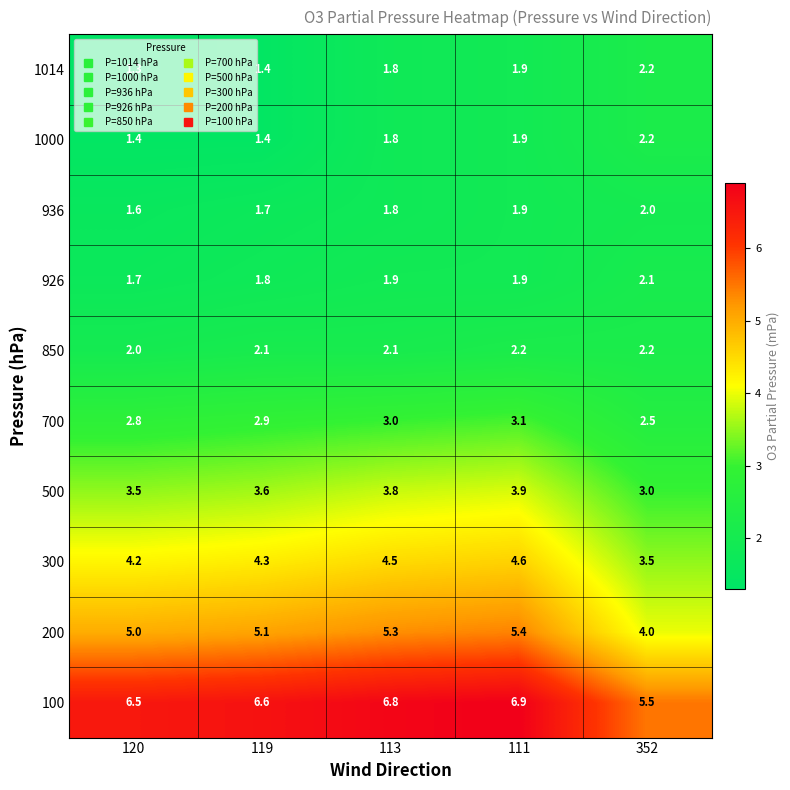

How many 500 values are between 3 and 4?

5